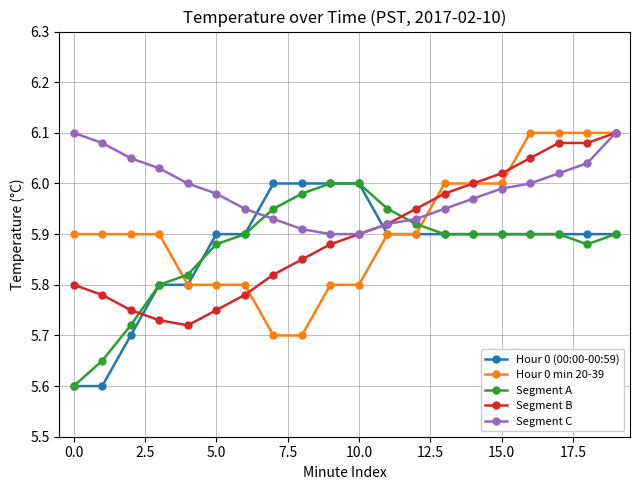

How many times do Segment C and Hour 0 (00:00-00:59) cross each other?

2